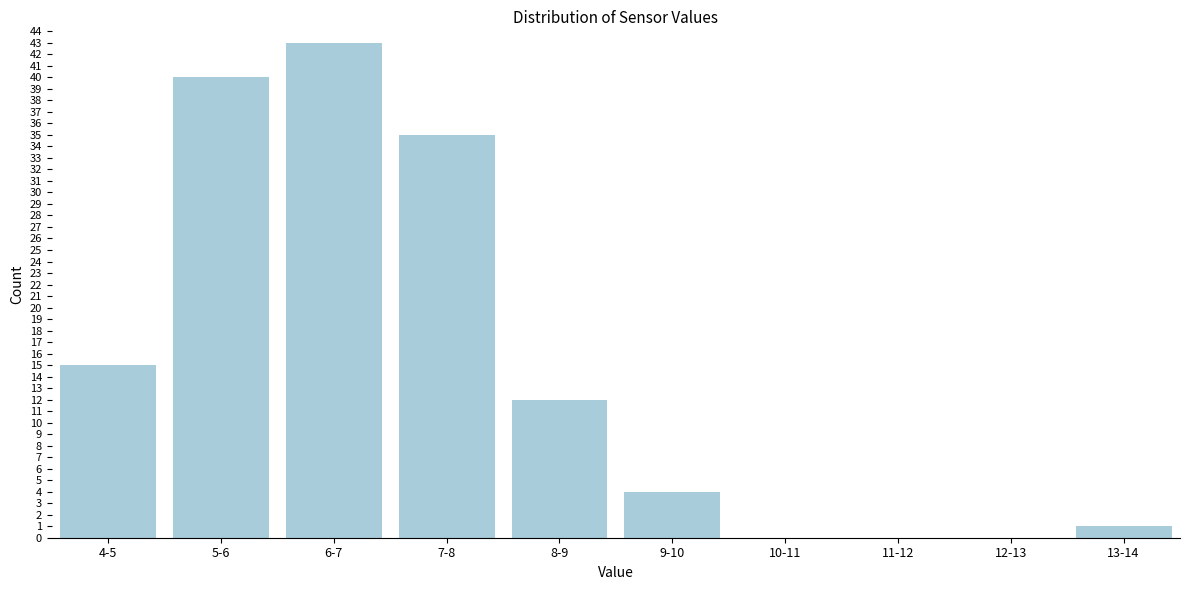

Reading right to left, what are all the values shown in this chart?

13-14=1	12-13=0	11-12=0	10-11=0	9-10=4	8-9=12	7-8=35	6-7=43	5-6=40	4-5=15